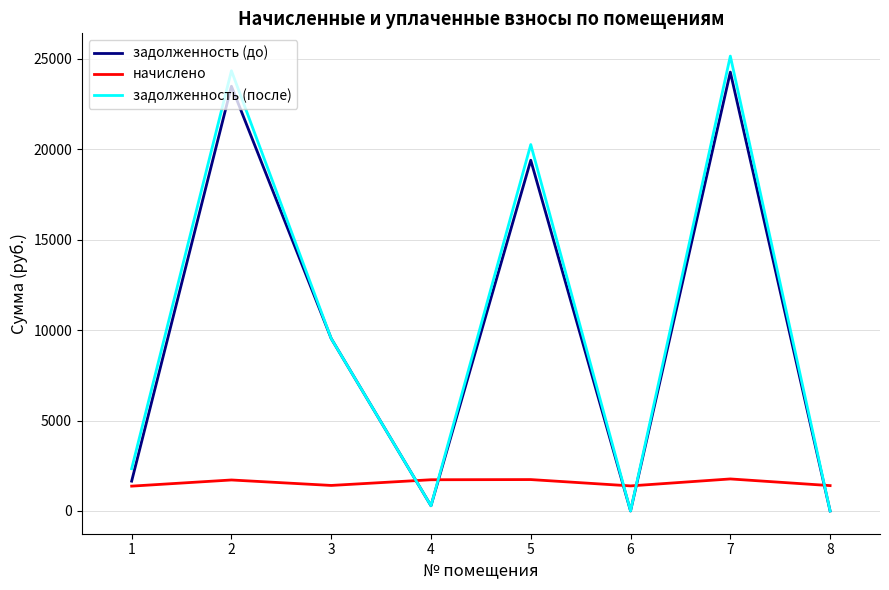

What are all the series names shown in the legend?

задолженность (до), начислено, задолженность (после)